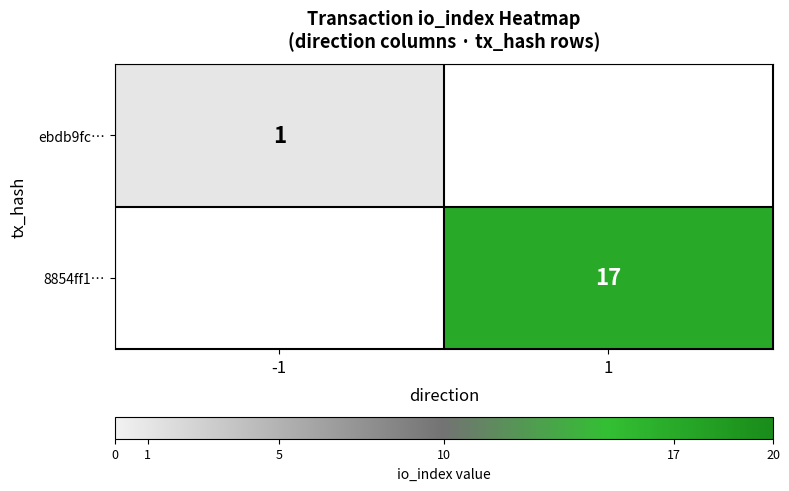

The value of ebdb9fc… at -1 is 2. True or false?

False